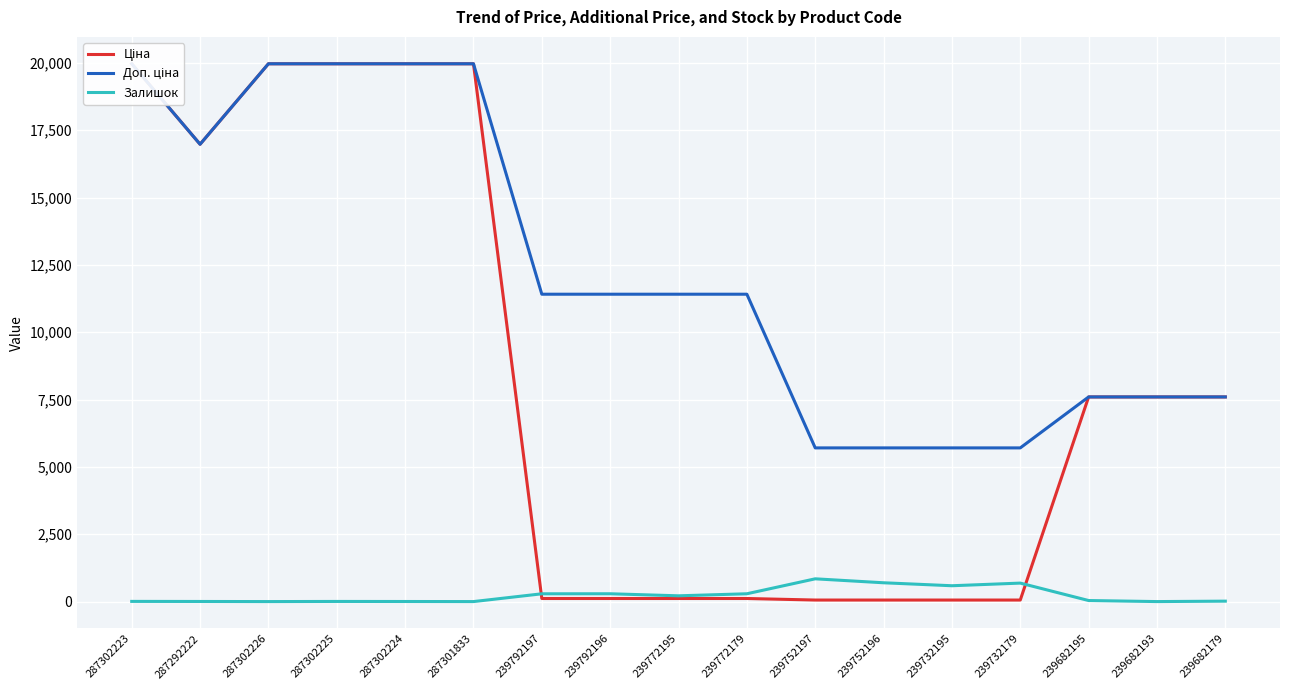

Between 287302223 and 239792196, which series saw the biggest shift?

Ціна